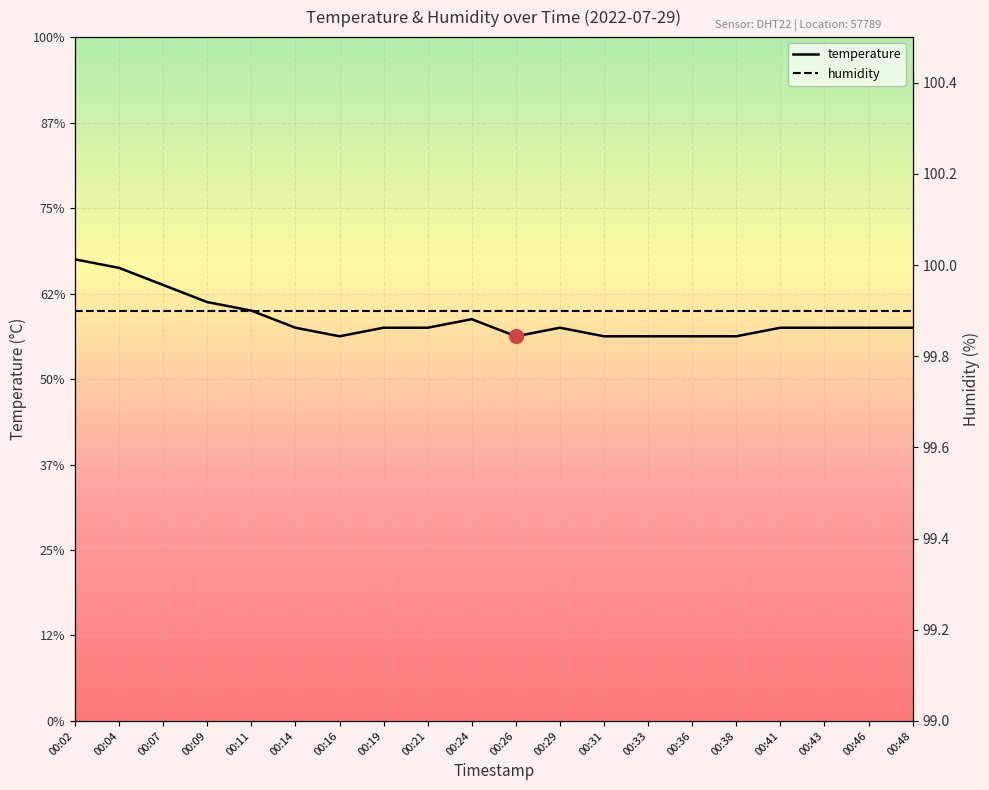

Reading right to left, list all the values displayed in this chart.

00:48=12.6	00:46=12.6	00:43=12.6	00:41=12.6	00:38=12.5	00:36=12.5	00:33=12.5	00:31=12.5	00:29=12.6	00:26=12.5	00:24=12.7	00:21=12.6	00:19=12.6	00:16=12.5	00:14=12.6	00:11=12.8	00:09=12.9	00:07=13.1	00:04=13.3	00:02=13.4